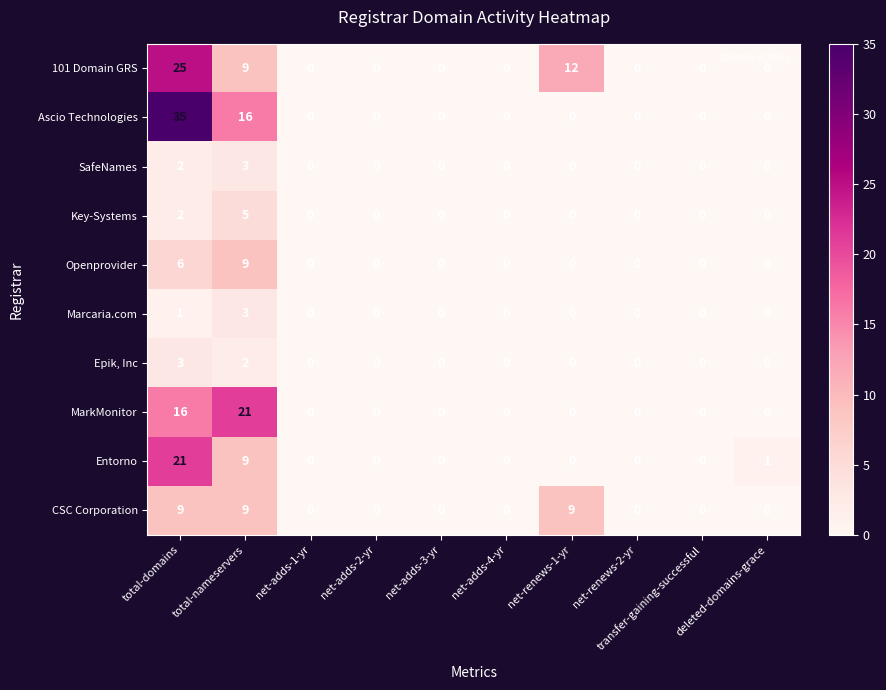

Which series has the largest total across all categories?

Ascio Technologies